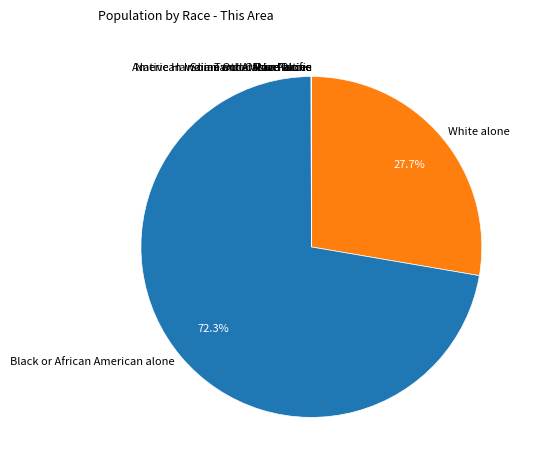

What is the largest slice in the pie chart?

Black or African American alone